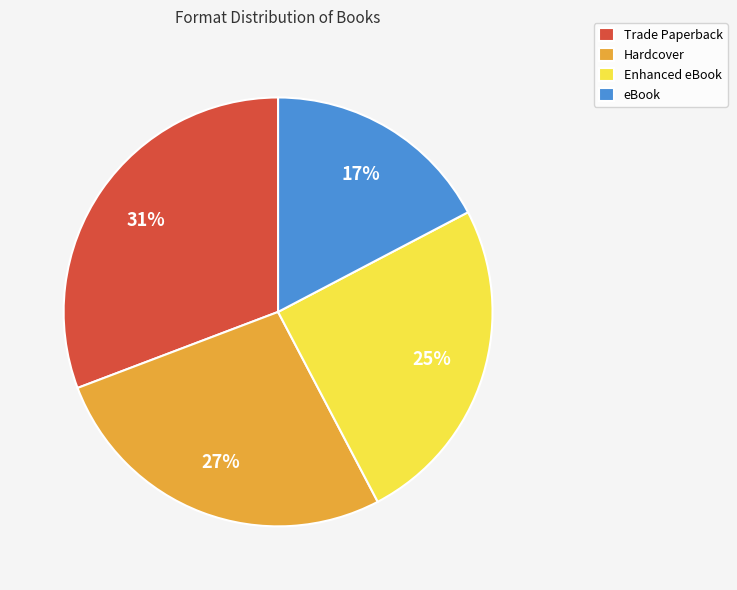

What percentage is the Trade Paperback slice, to the nearest percent?

31%